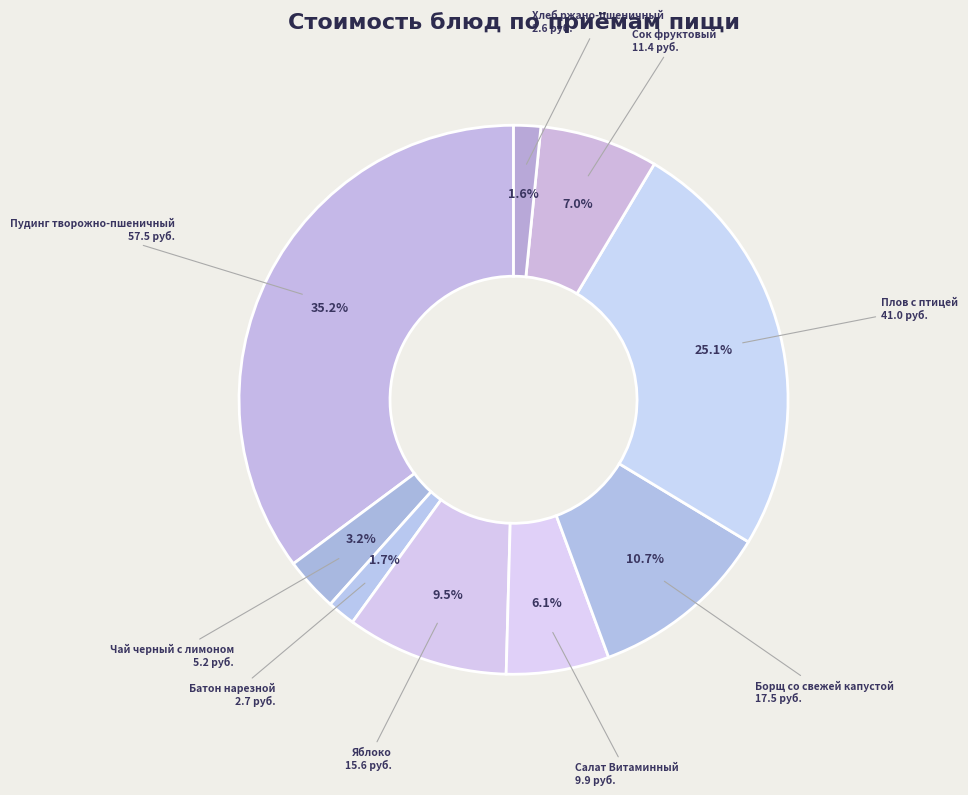

To the nearest percent, what is the average slice percentage?

11%